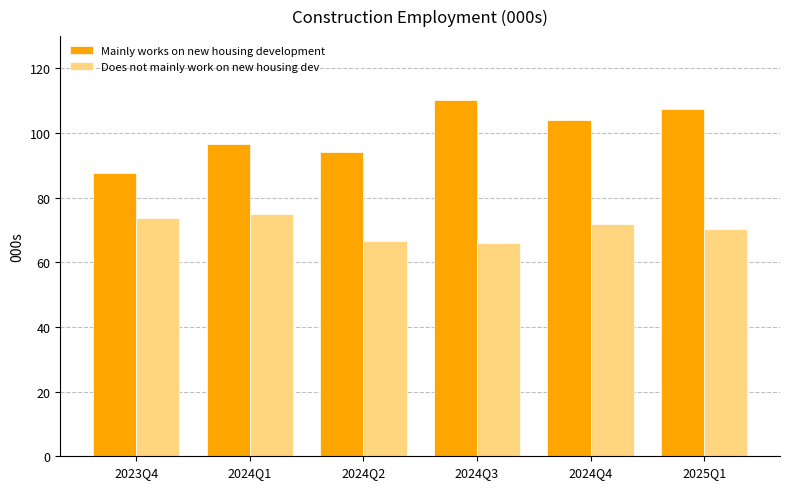

At which label does Does not mainly work on new housing dev first exceed 71?

2023Q4